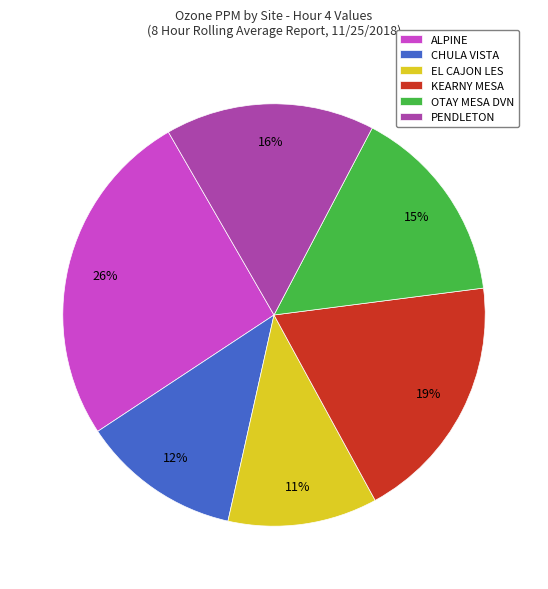

Rank the categories by value from lowest to highest.

EL CAJON LES, CHULA VISTA, OTAY MESA DVN, PENDLETON, KEARNY MESA, ALPINE